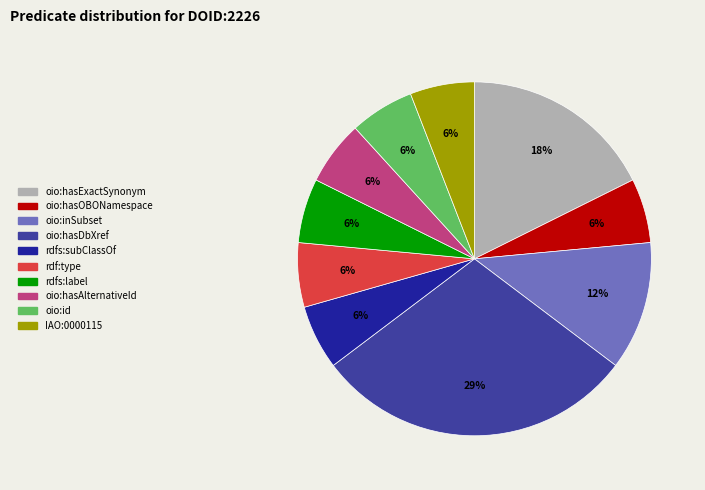

What is the largest slice in the pie chart?

oio:hasDbXref